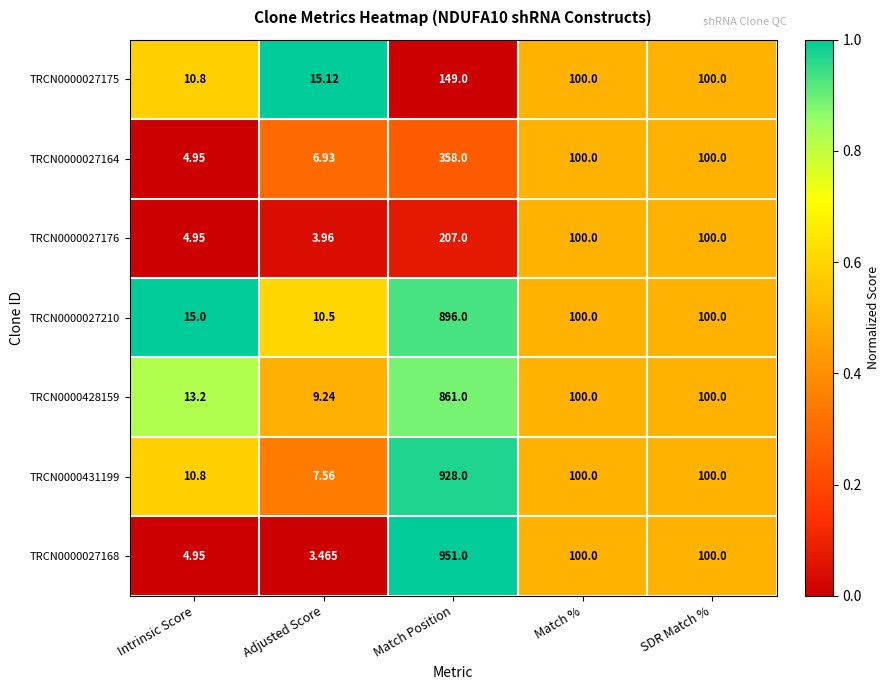

Between Adjusted Score and Match Position, which series saw the biggest shift?

TRCN0000027168